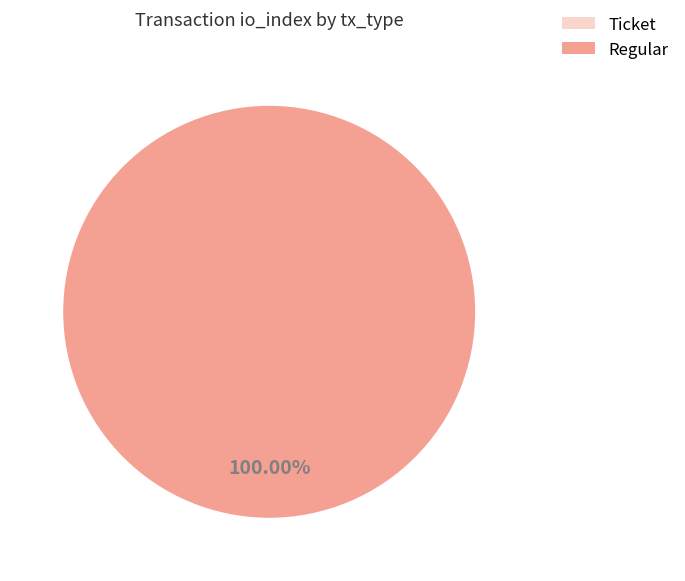

Which category has the biggest portion of the pie?

Regular